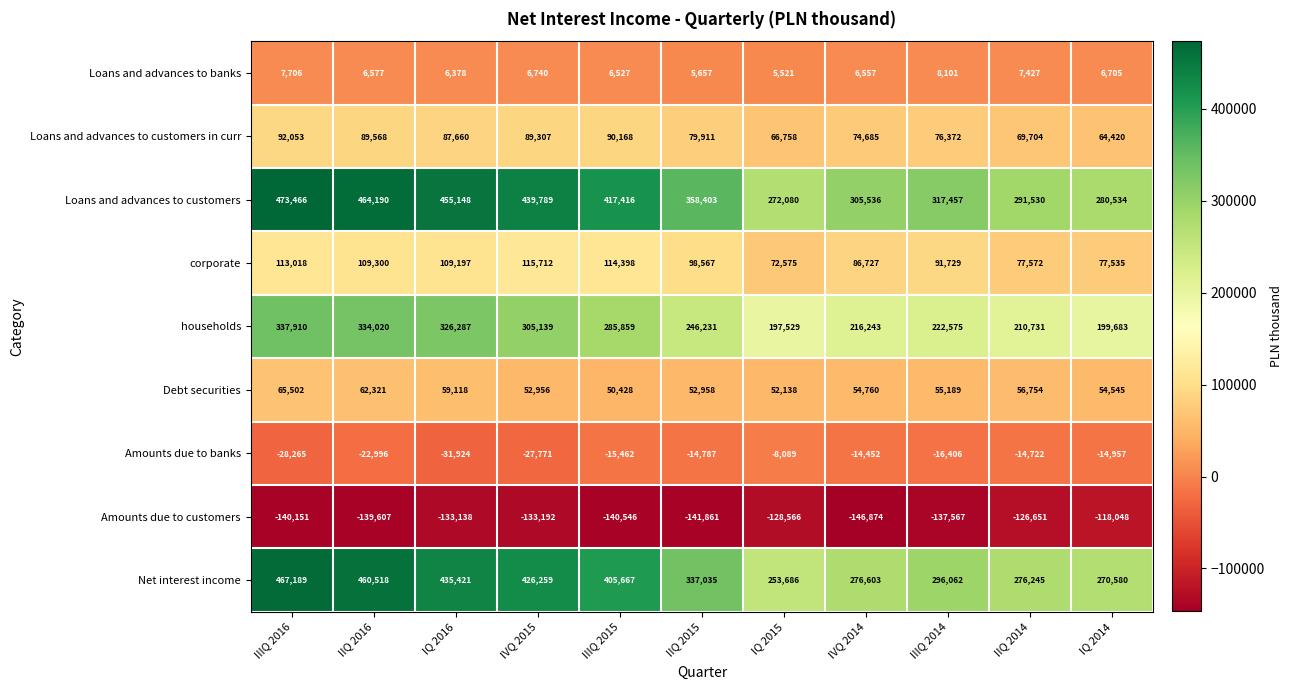

Which series has the largest total across all categories?

Loans and advances to customers